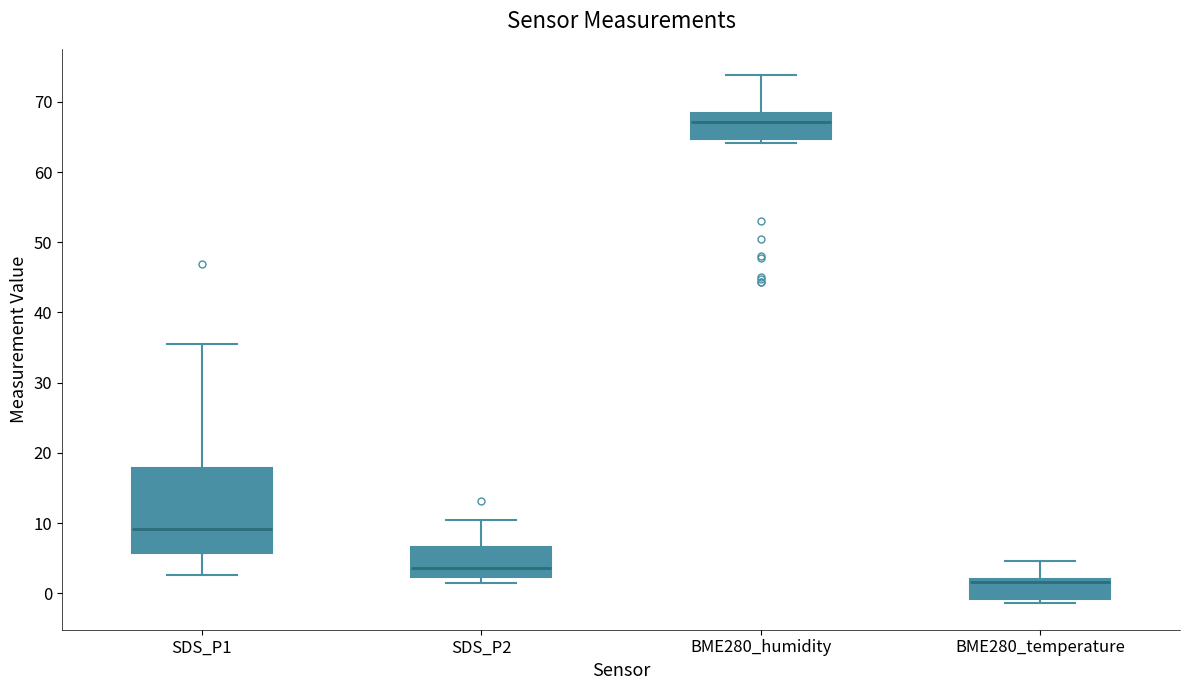

Which box has the lowest median line?

BME280_temperature